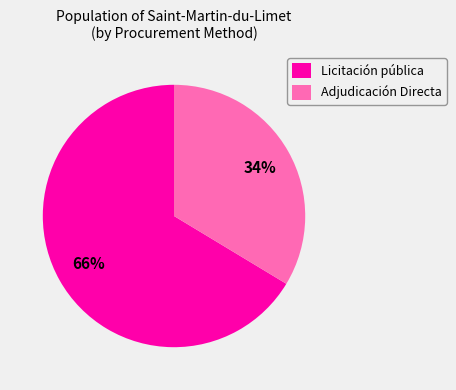

To the nearest percent, what portion does Licitación pública represent?

66%